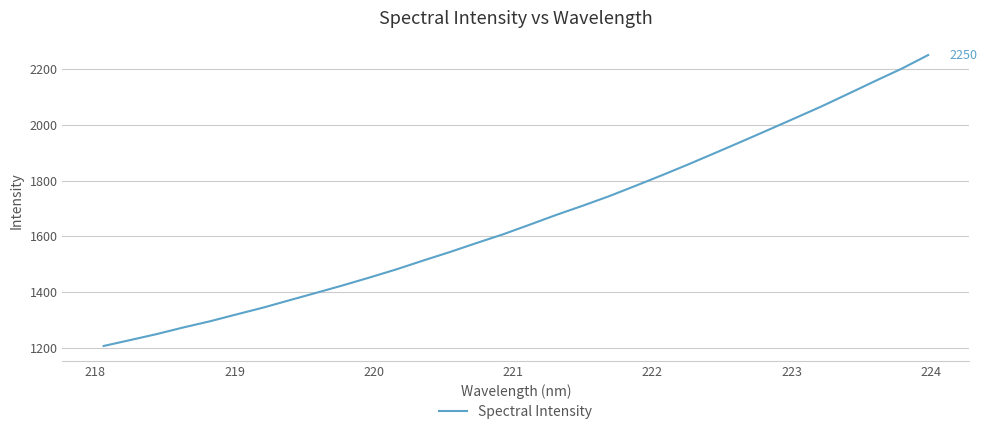

How many series are shown in this chart?

1